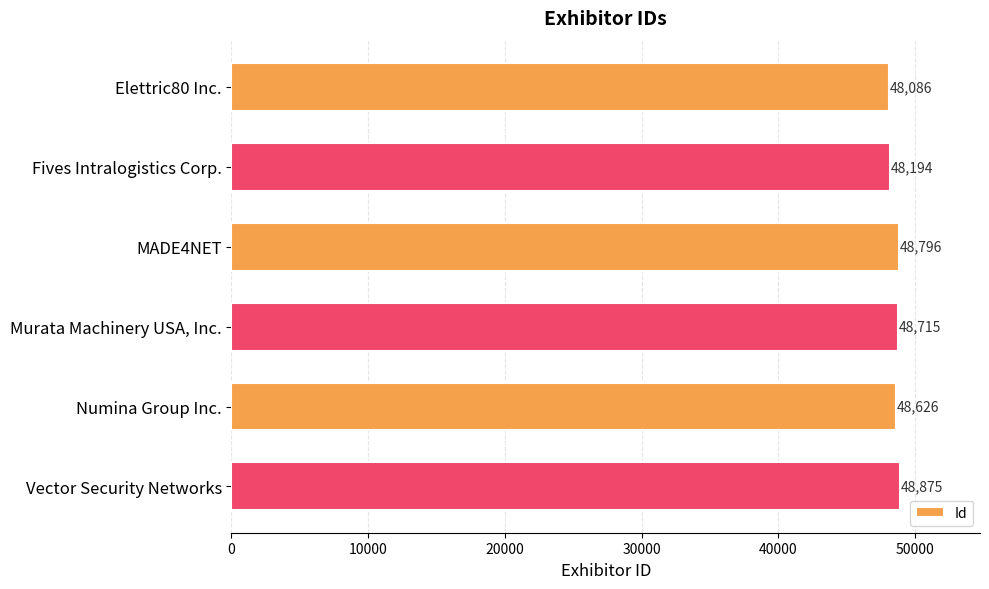

Are the bars grouped side by side (vs. stacked)?

No